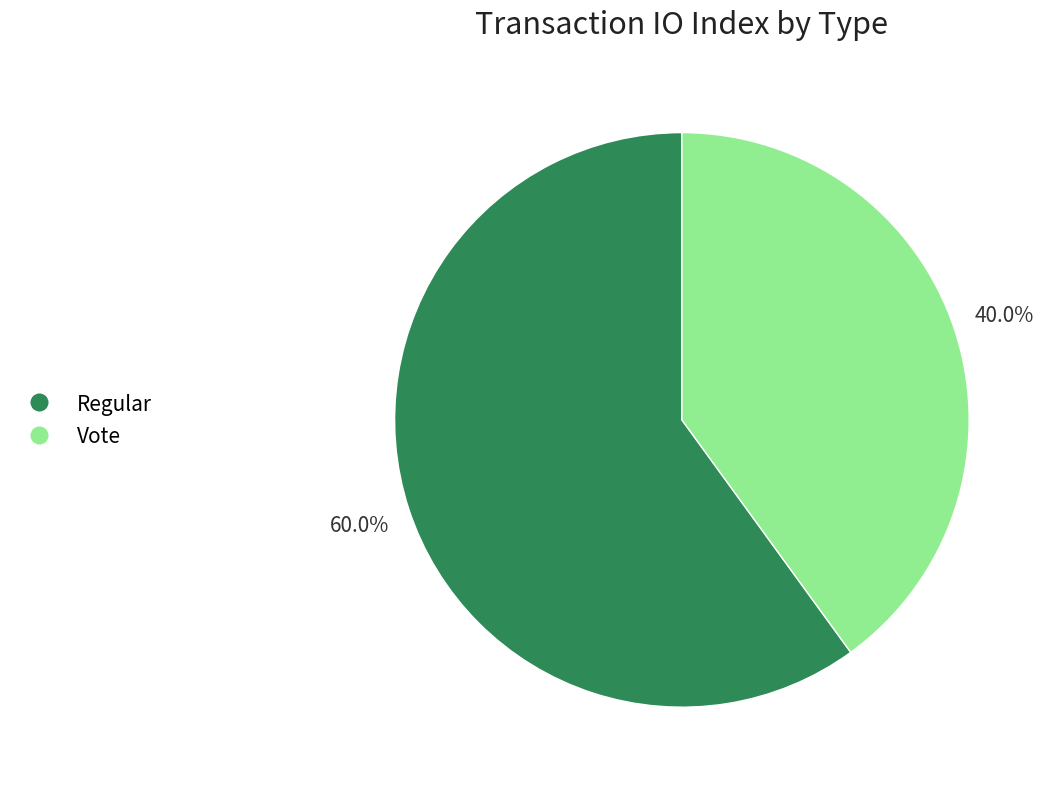

Does Vote represent more than half of the total?

No